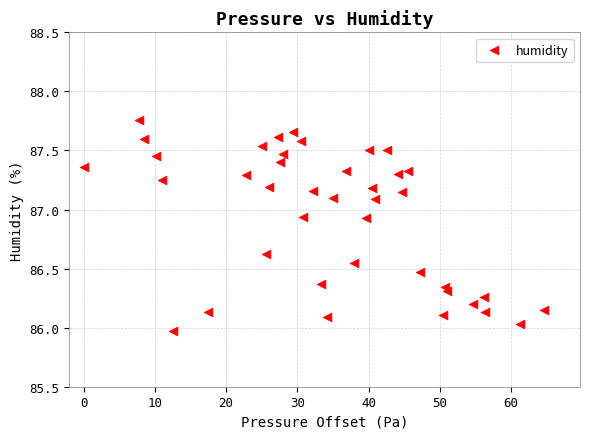

What is the range of Y values (max minus min)?

1.8